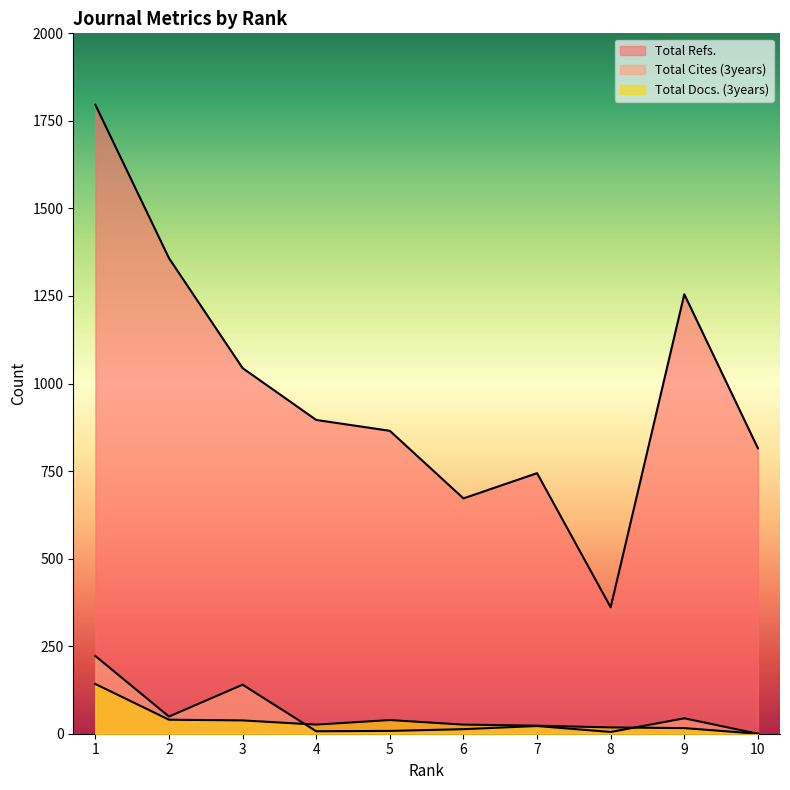

Between 9 and 3, which is larger?

9